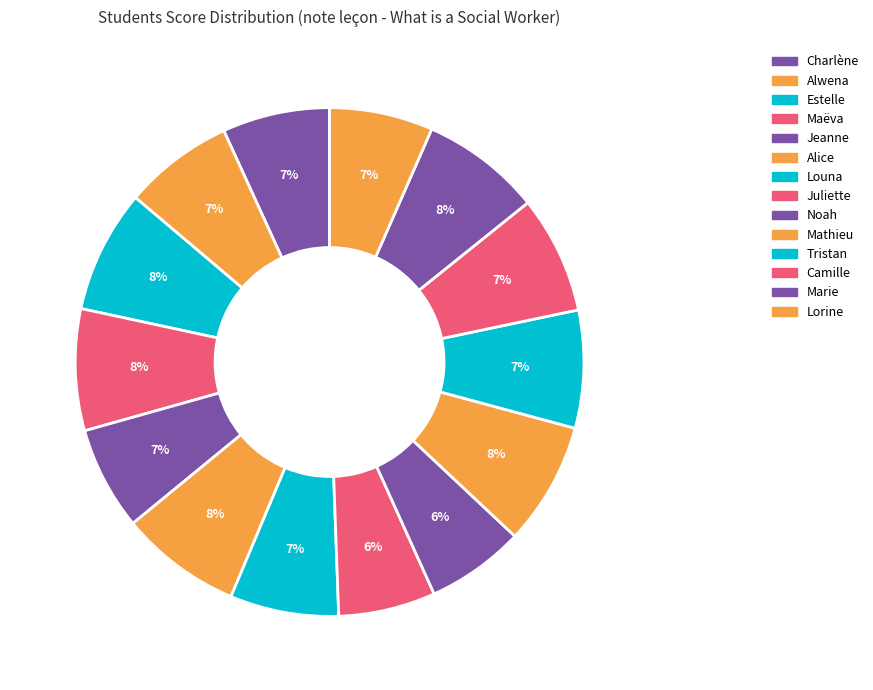

Is there a majority slice in this chart?

No